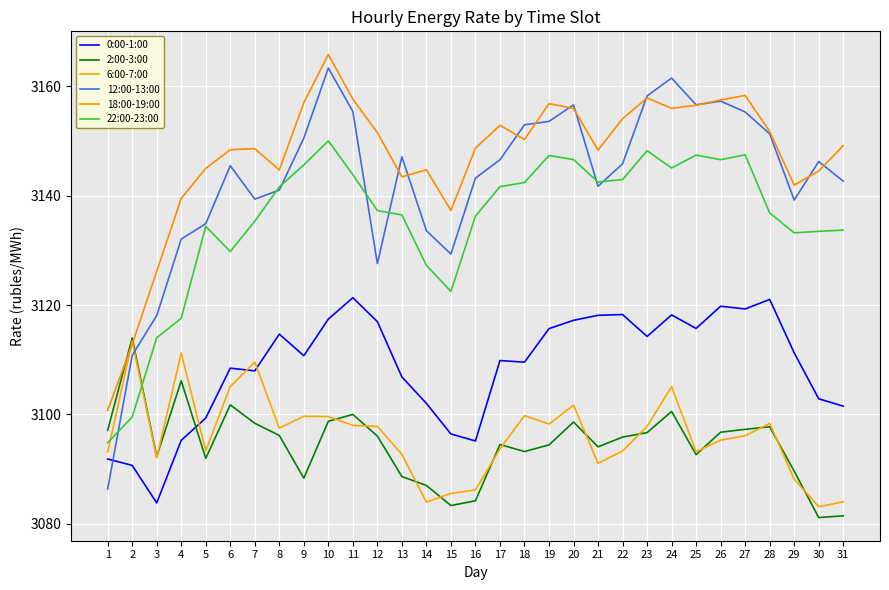

How many distinct data groups are displayed?

6